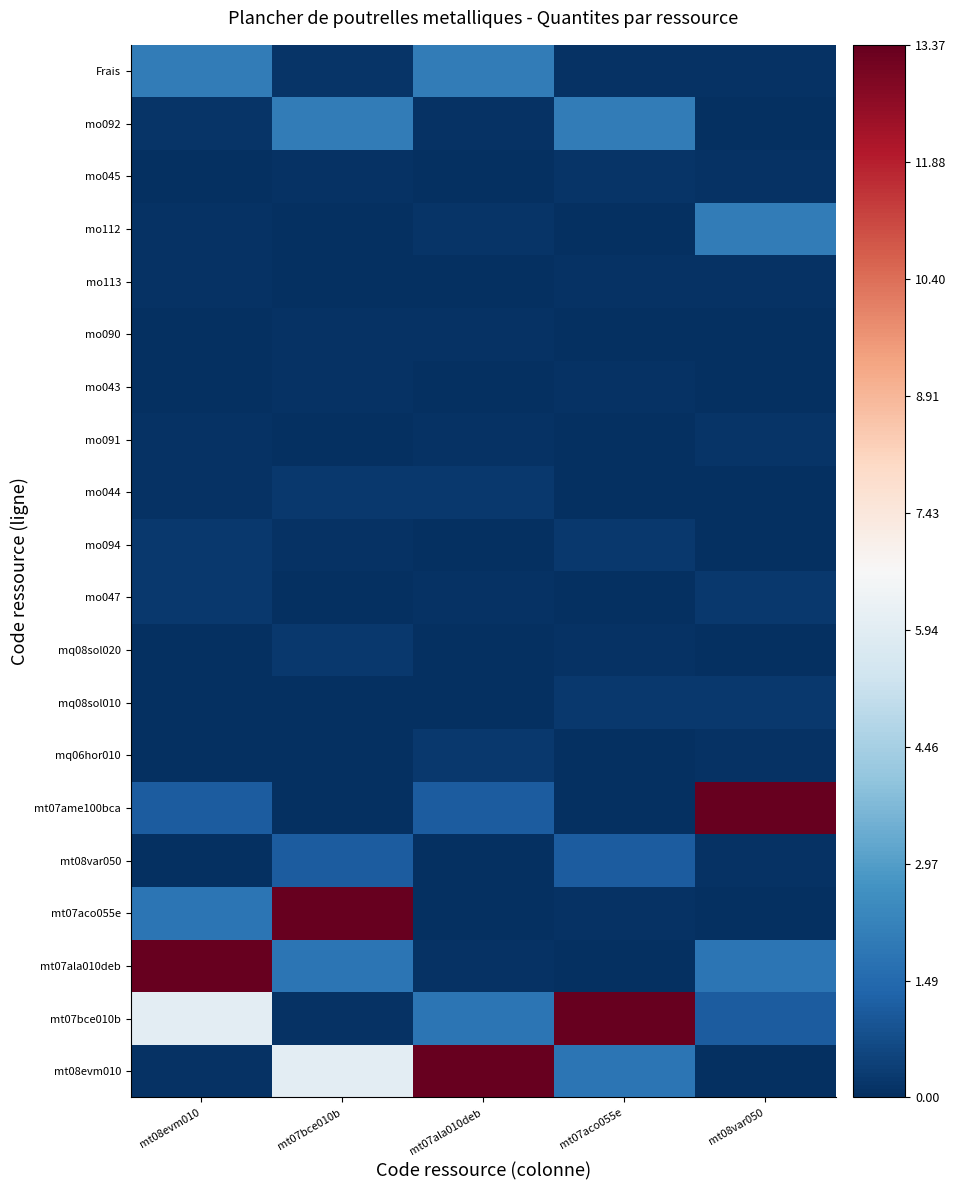

What is the total value across all series at mt07ala010deb?

19.6